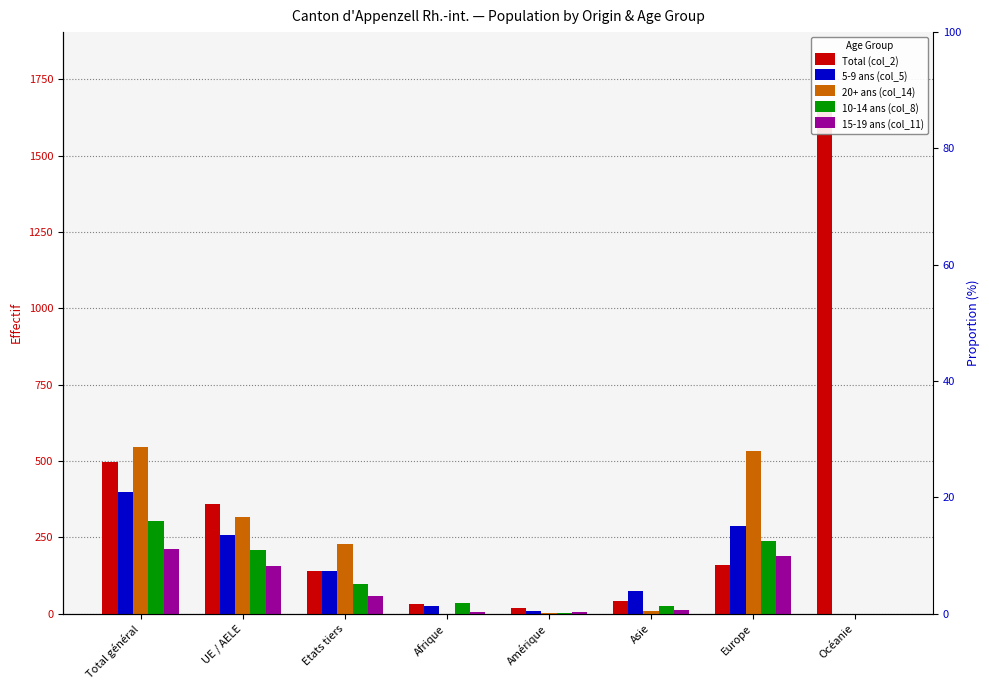

What is the approximate value of 5-9 ans (col_5) at Afrique?

26